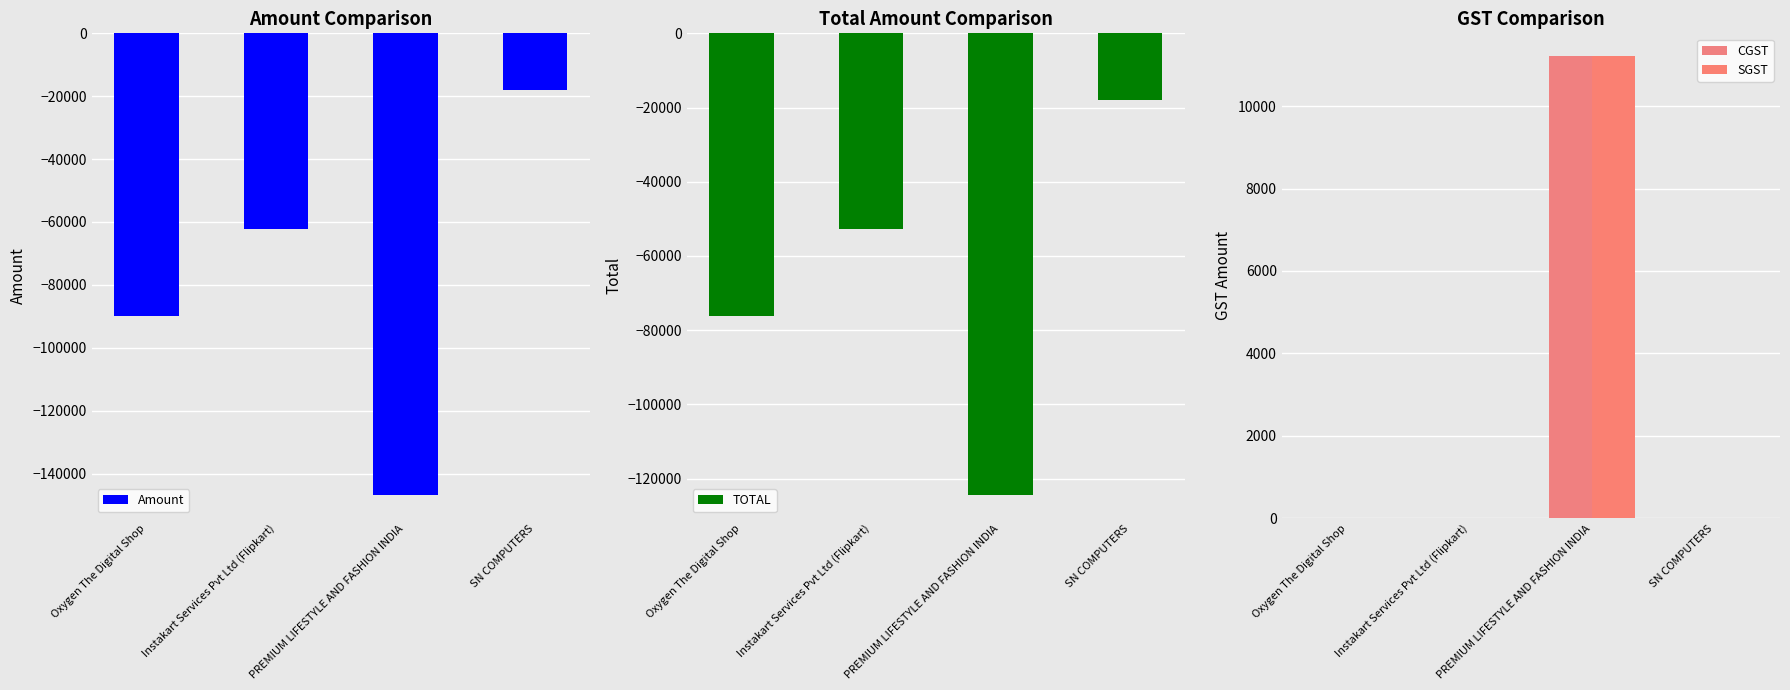

Rank the series by their maximum value, from highest to lowest.

CGST, SGST, Amount, TOTAL